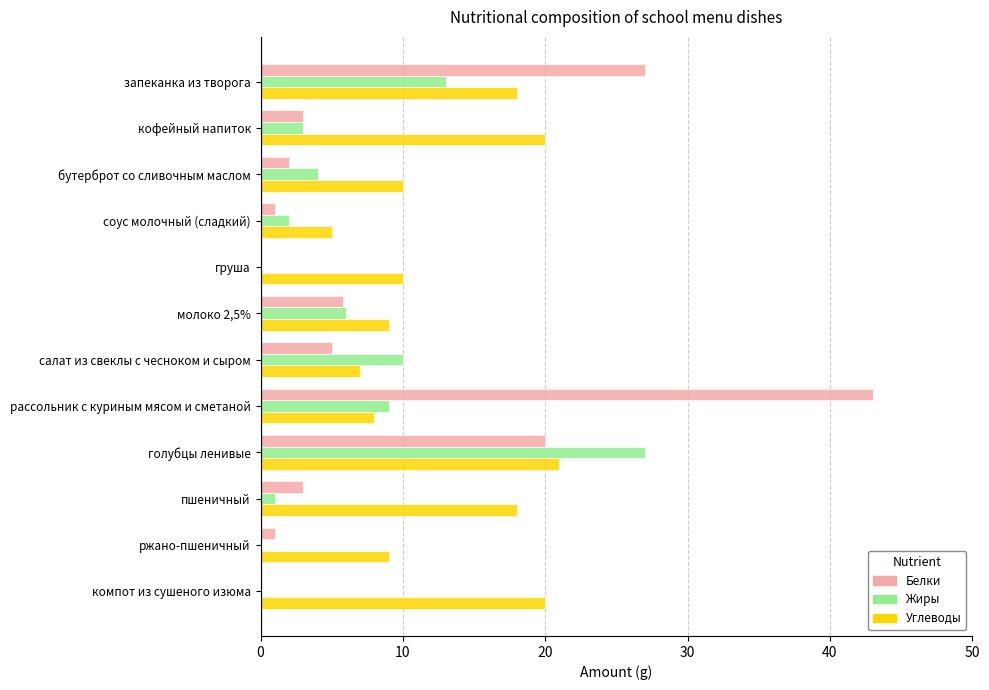

What is the average value of the Белки series?

9.2